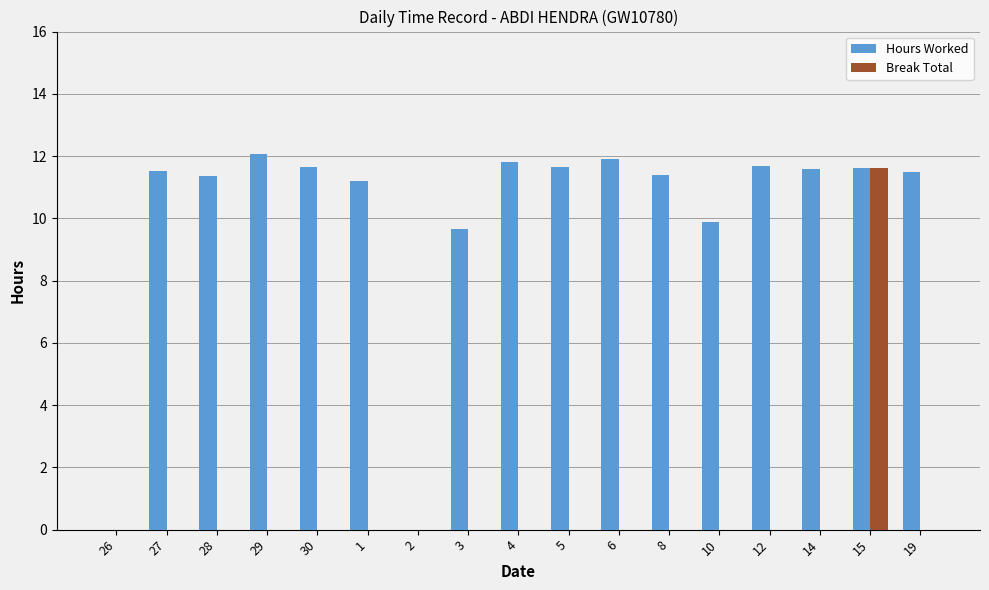

Between 30 and 8, which series saw the biggest shift?

Hours Worked